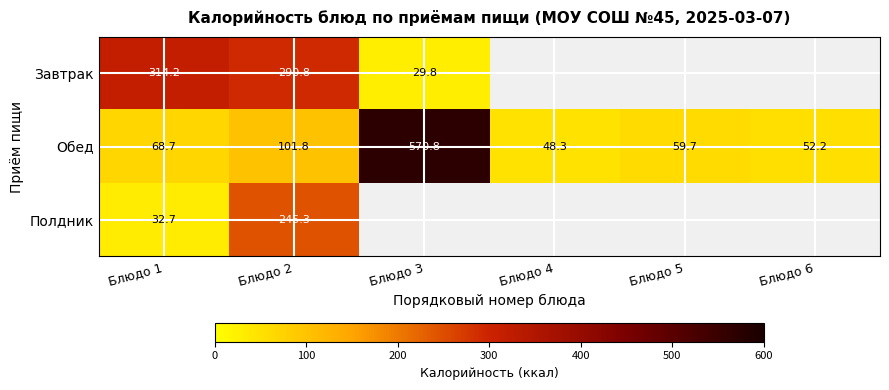

At which category is the sum across all series the highest?

Блюдо 2